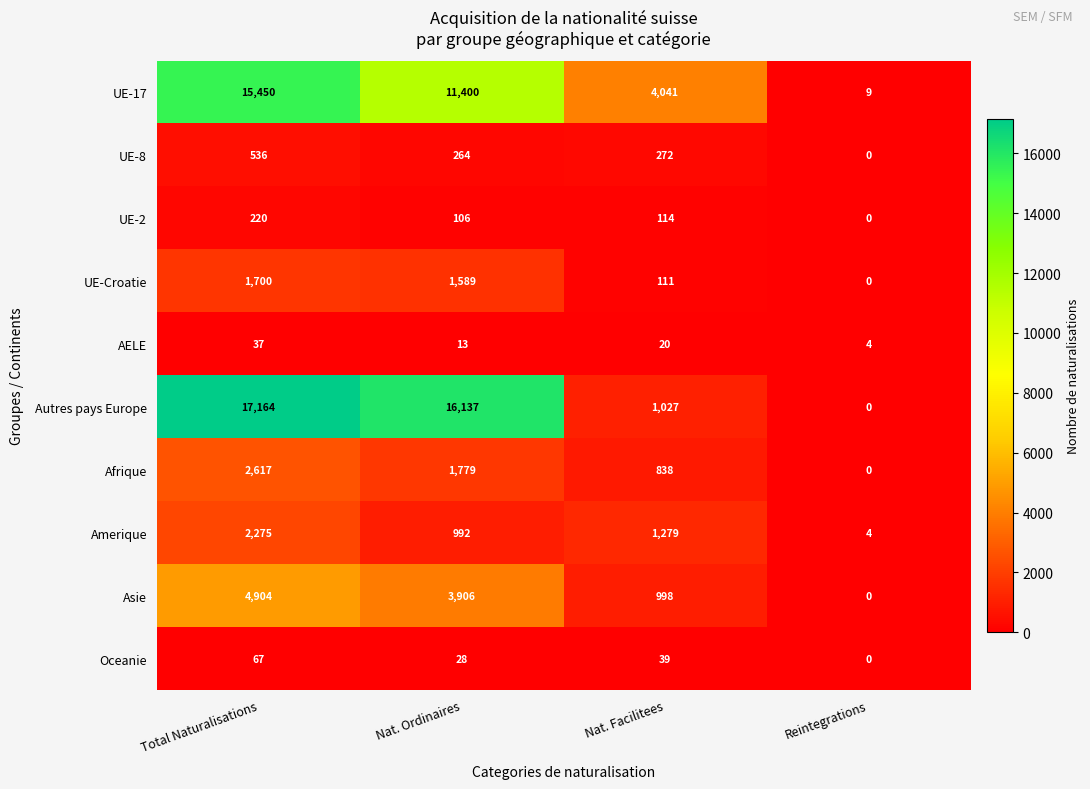

True or false: UE-2 has a value of 0 at Reintegrations.

True